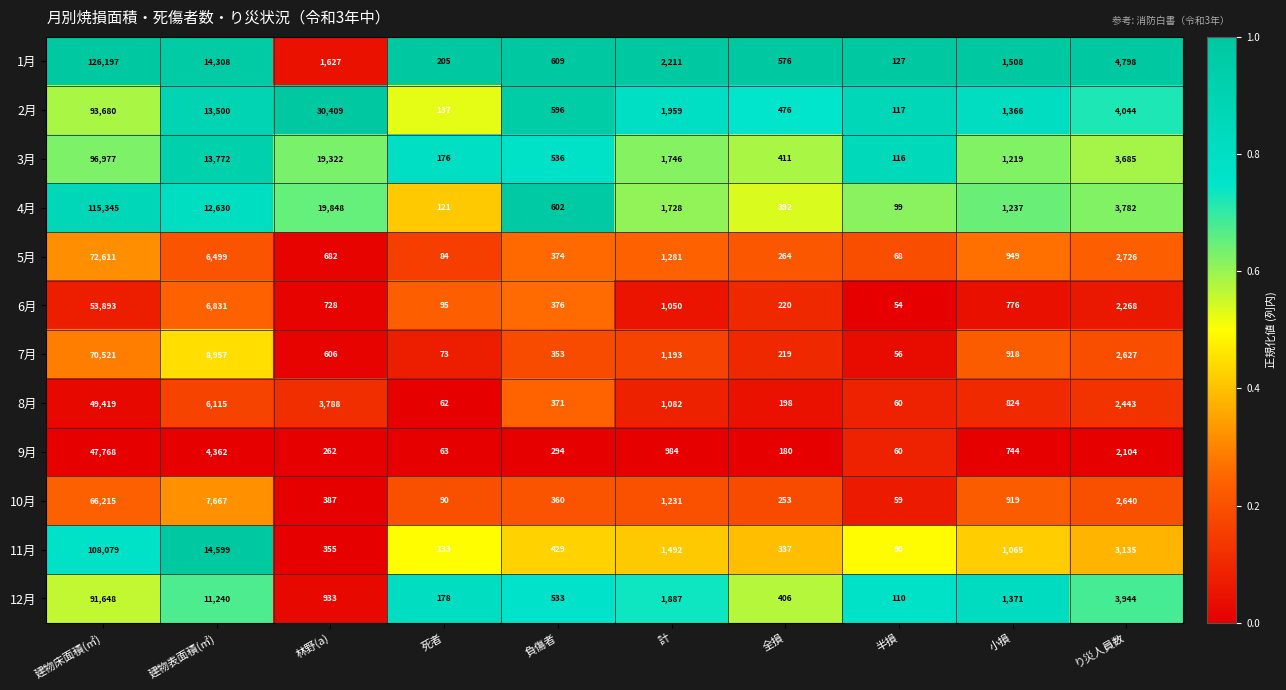

List the labels in order of 2月 value, largest first.

建物床面積(㎡), 林野(a), 建物表面積(㎡), り災人員数, 計, 小損, 負傷者, 全損, 死者, 半損